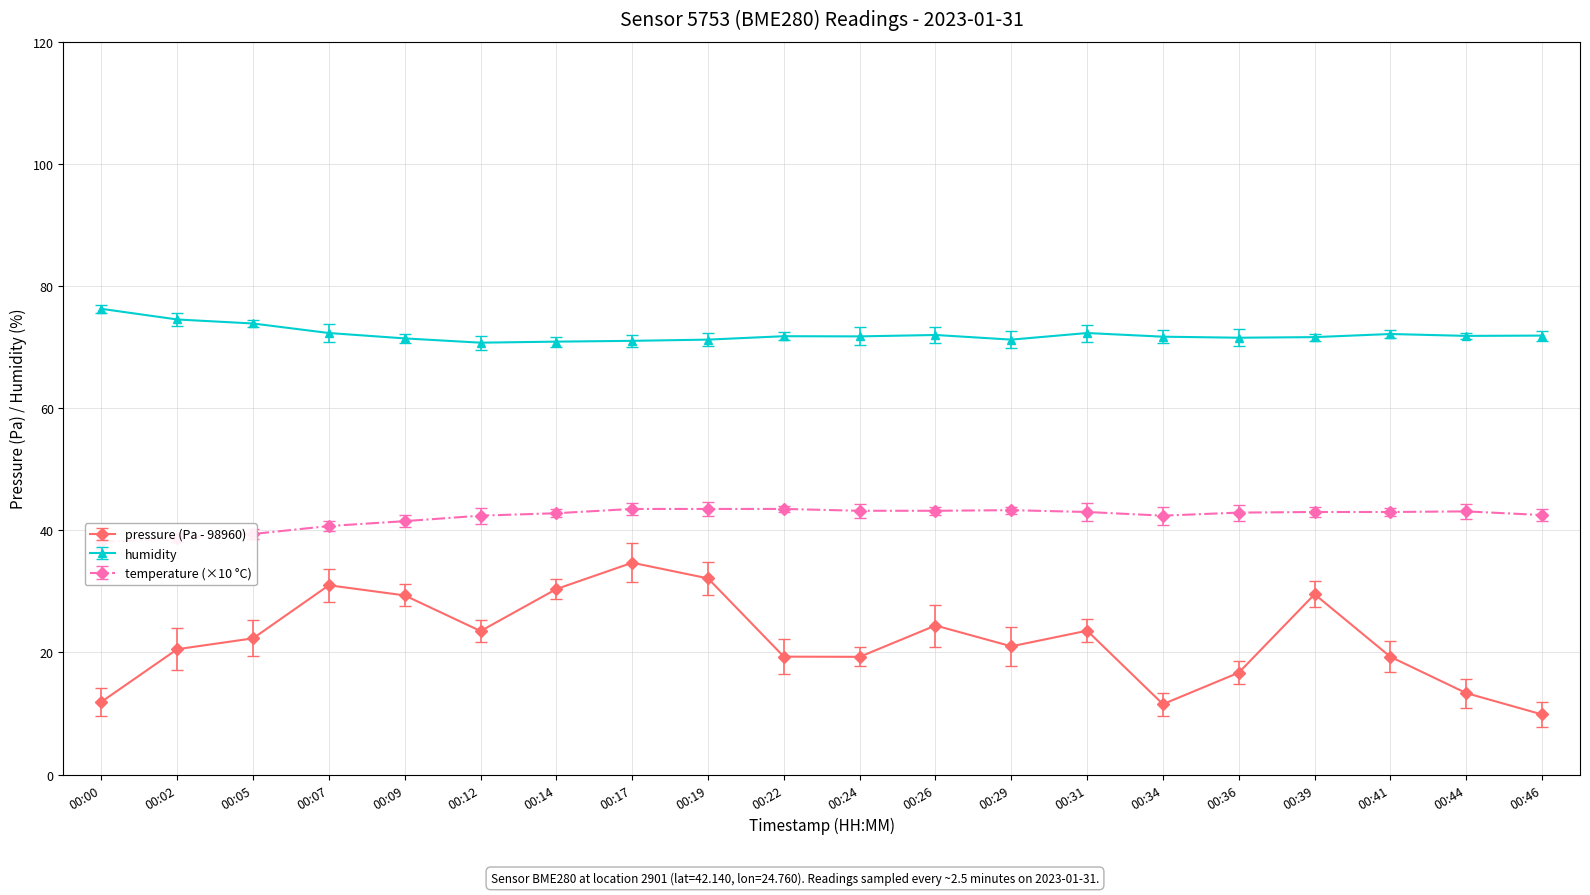

The humidity series shows 72.0 at 00:26. True or false?

True